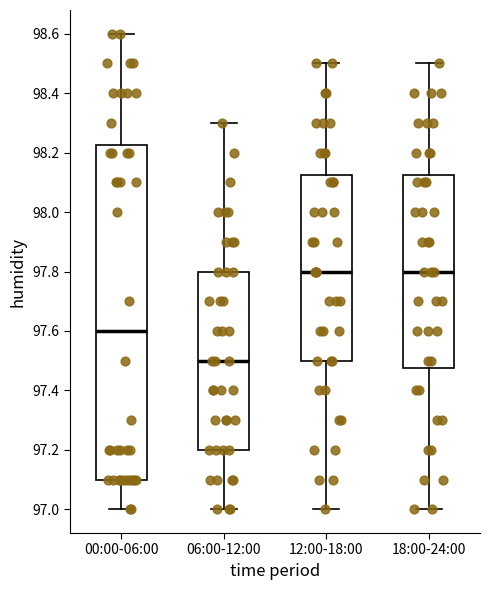

Where is the upper edge of the box for 18:00-24:00 on the y-axis? The values are not printed on the chart, so give them approximately, as read against the axis.

98.12